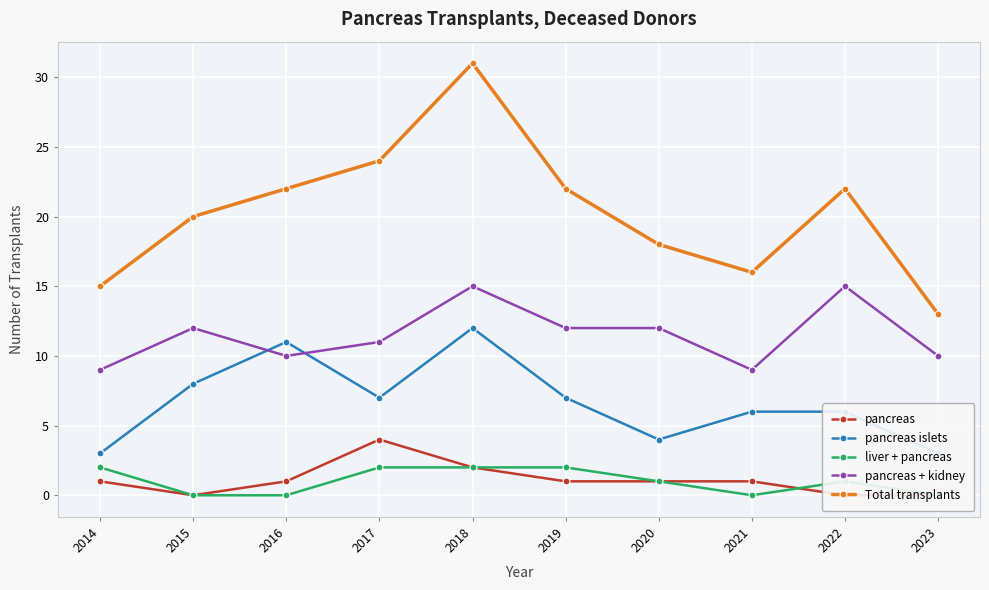

Is it true that Total transplants equals 22 at 2019?

True